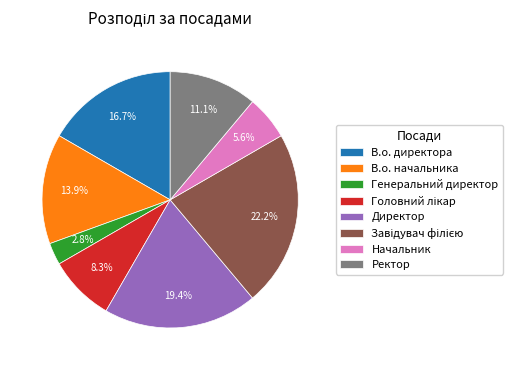

Is there any slice that represents more than half of the pie?

No